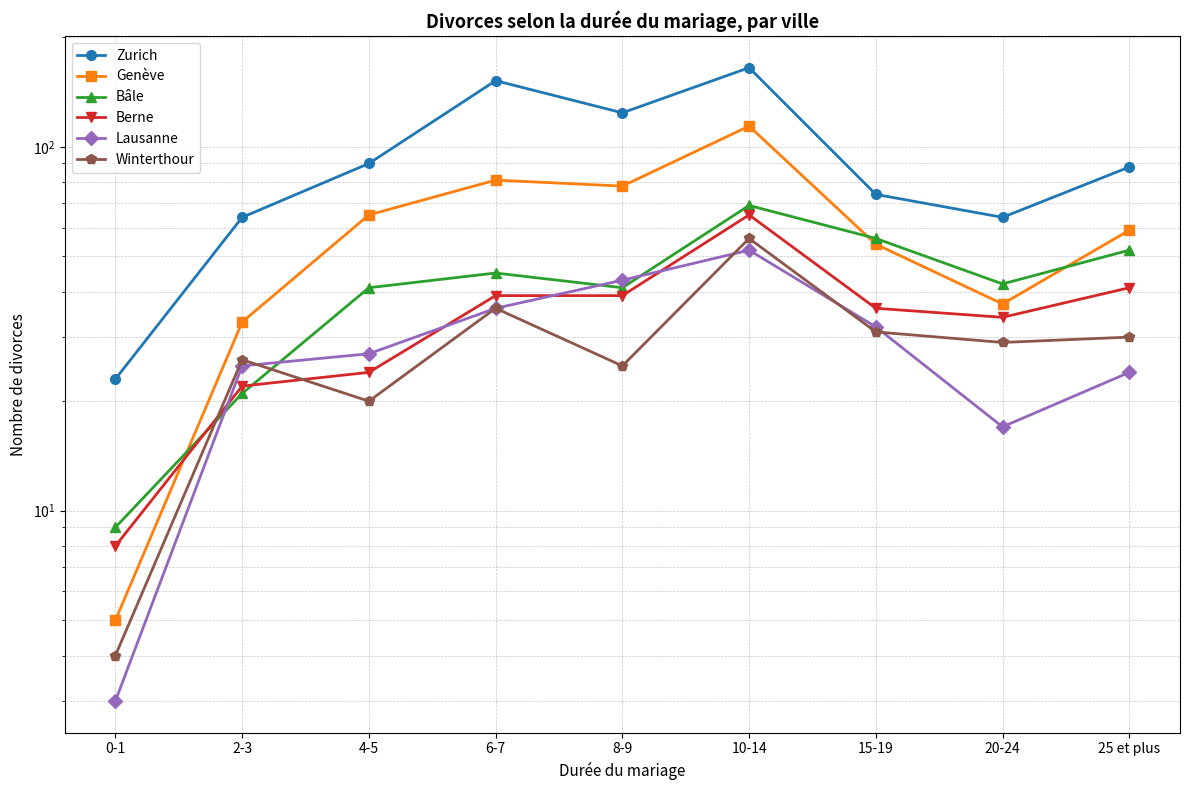

How many series are shown in this chart?

6